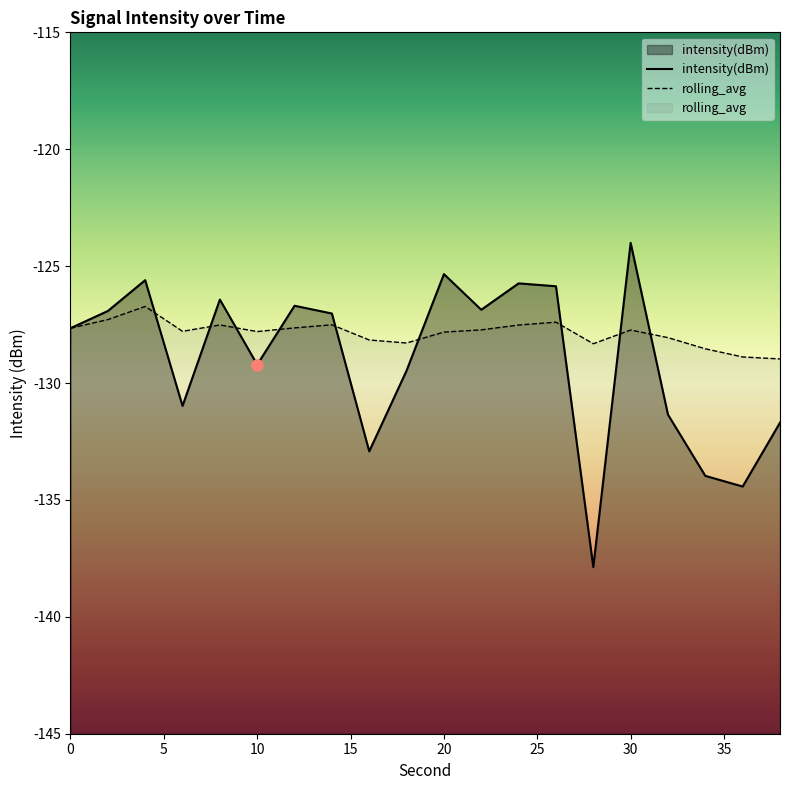

Is the value of intensity(dBm) at 0 greater than the value of rolling_avg at 26?

No